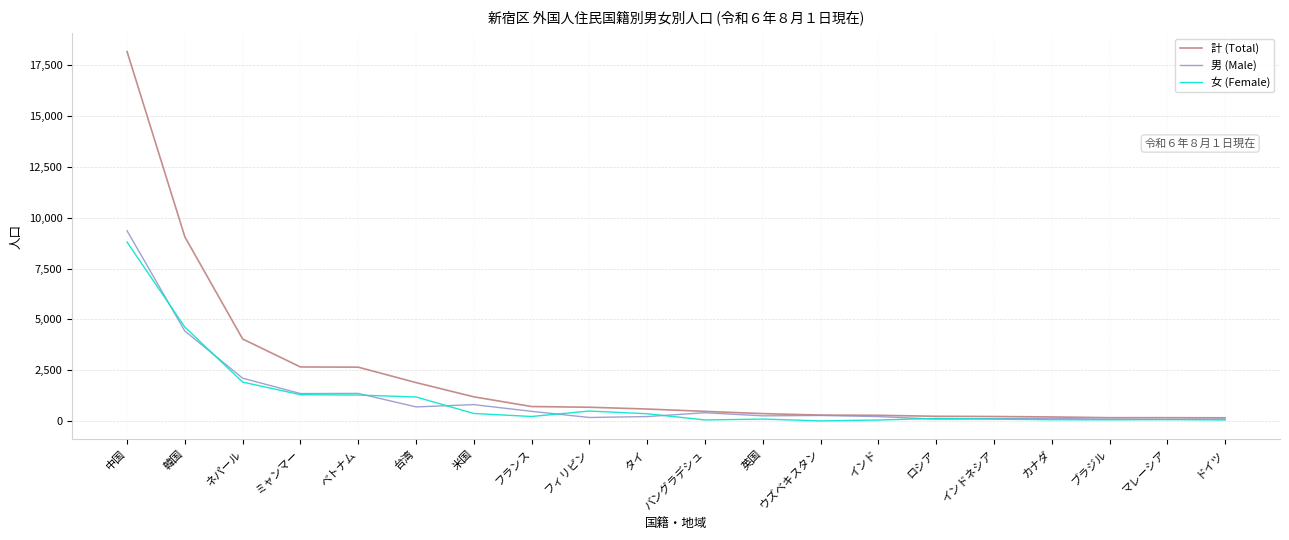

Which series has the widest spread of values?

計 (Total)